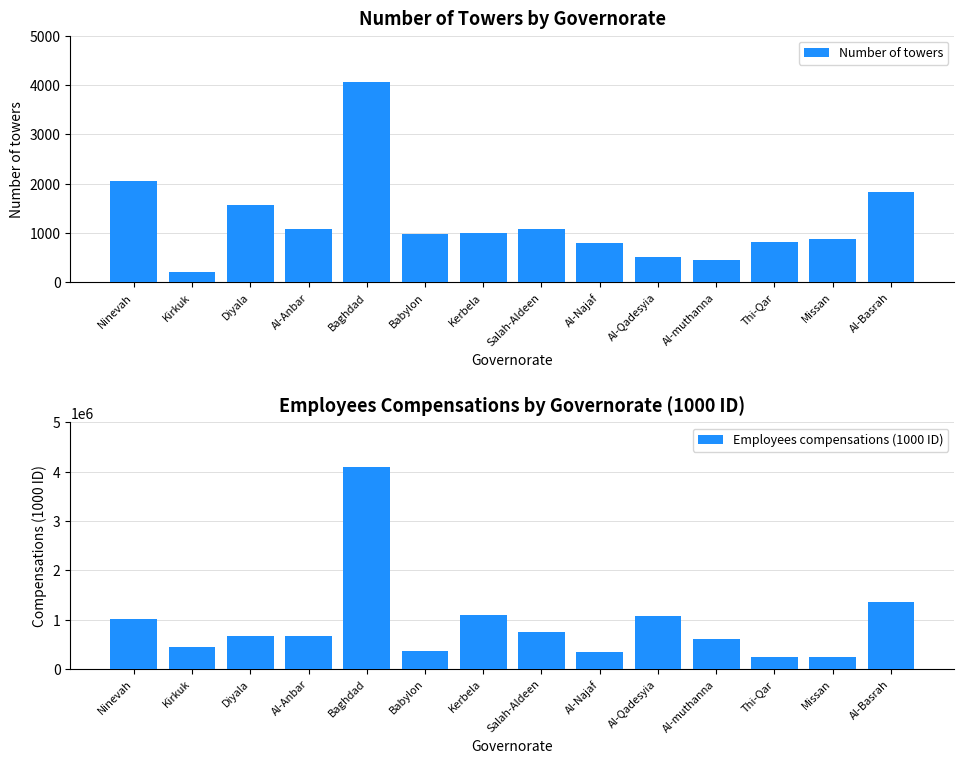

What is the label of the 9th bar from the right?

Babylon